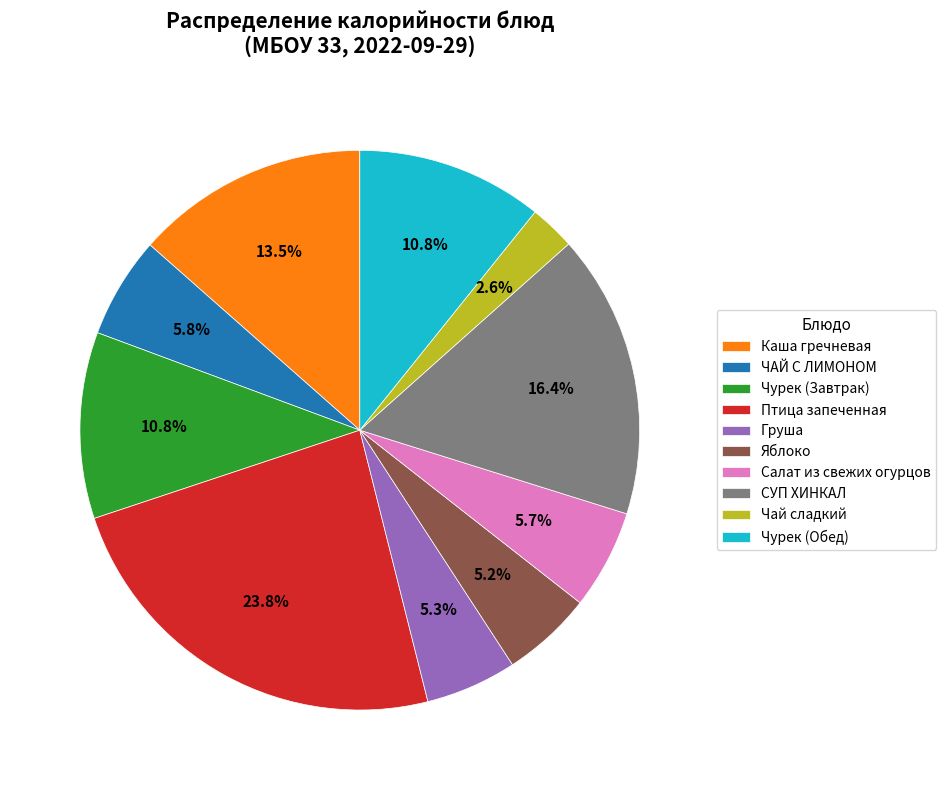

To the nearest percent, what is the difference between the largest and smallest slice percentages?

21%